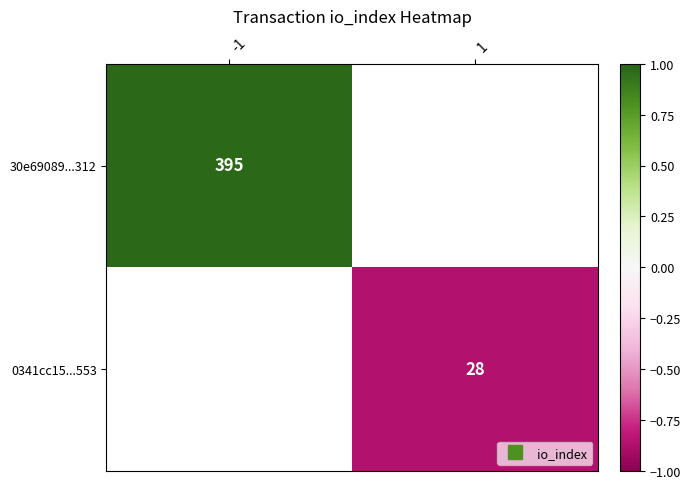

Rank the series at 1 from lowest to highest value.

30e69089...312, 0341cc15...553